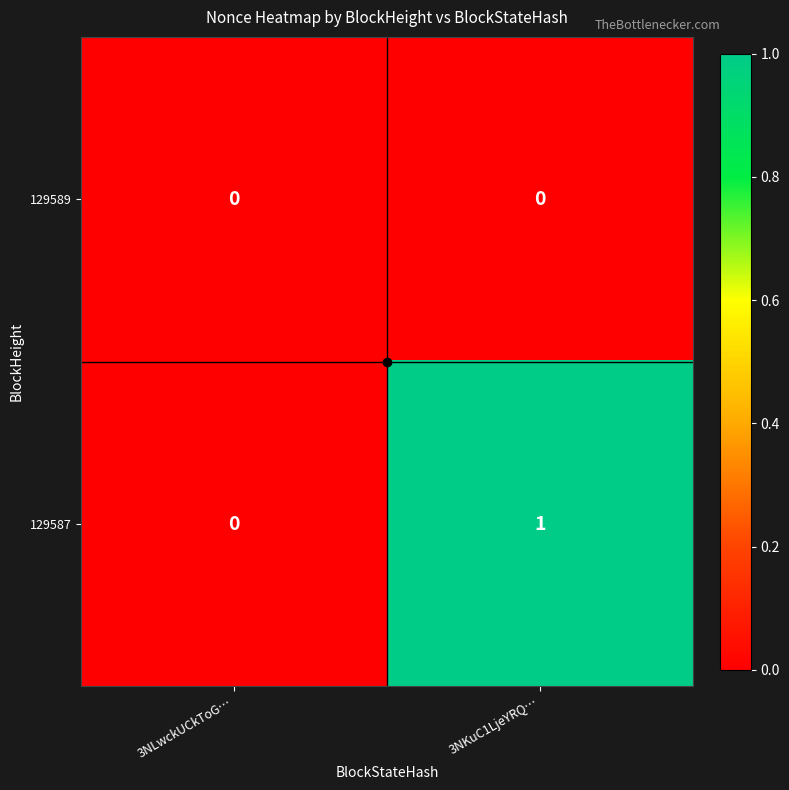

How many values in 129587 are above zero?

1